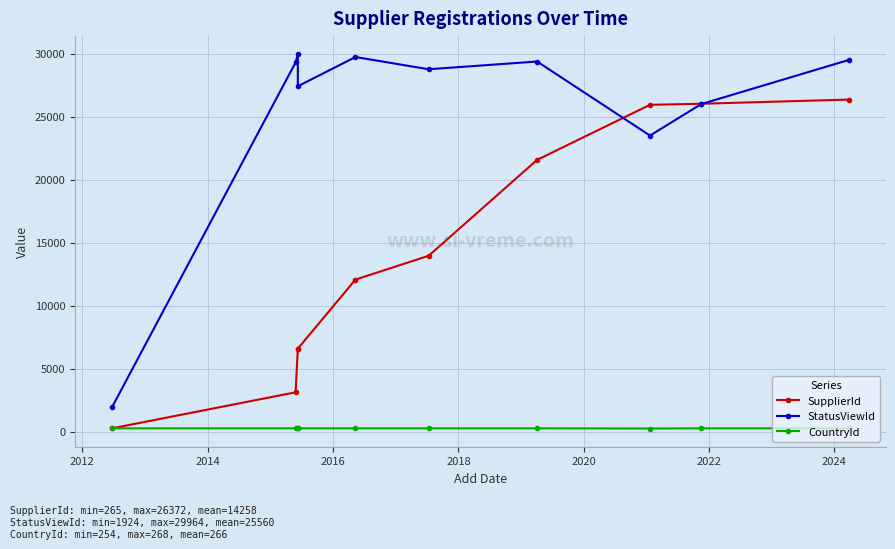

After their last crossing, which series has the higher values: SupplierId or CountryId?

SupplierId